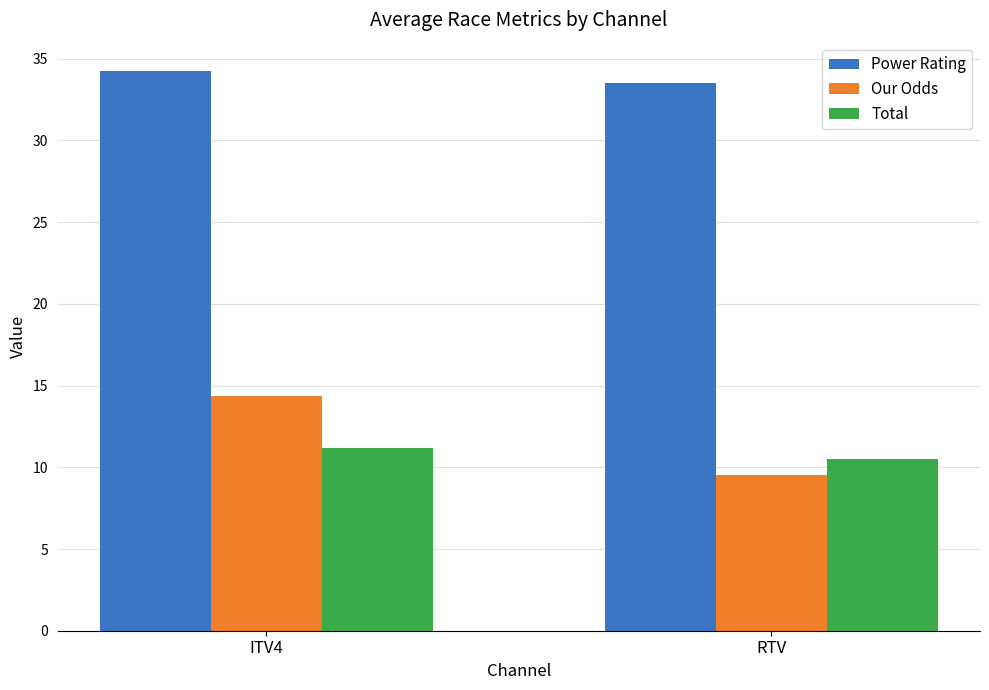

The value of Total at RTV is 14.2. True or false?

False